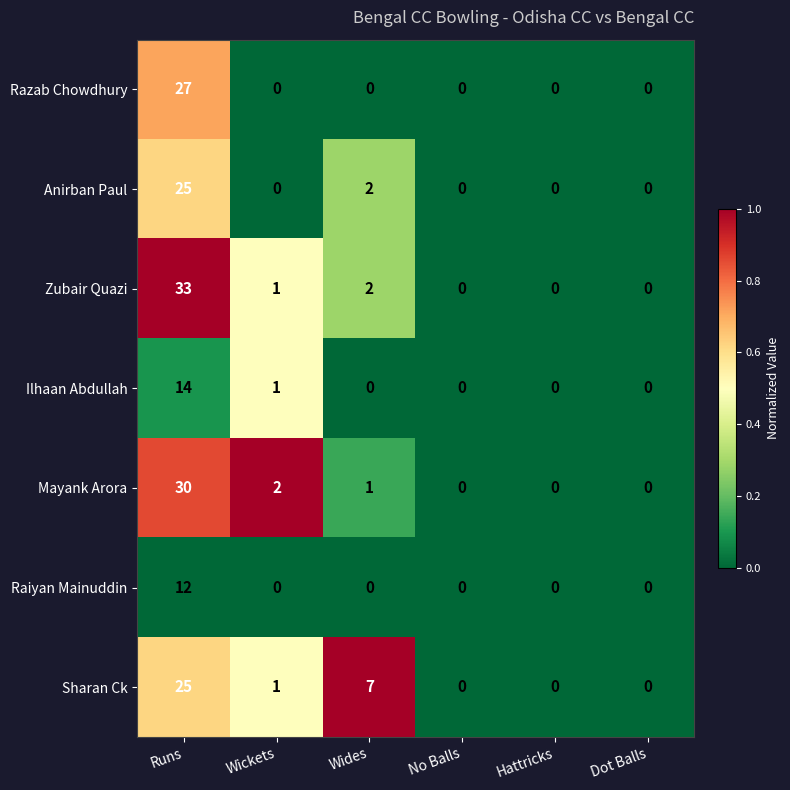

How many series are shown in this chart?

7